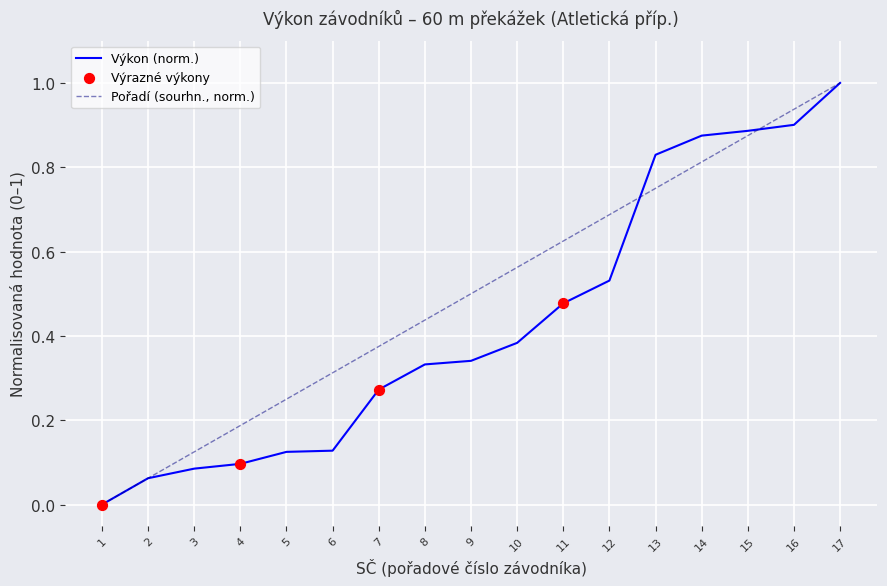

At which category is the sum across all series the highest?

17